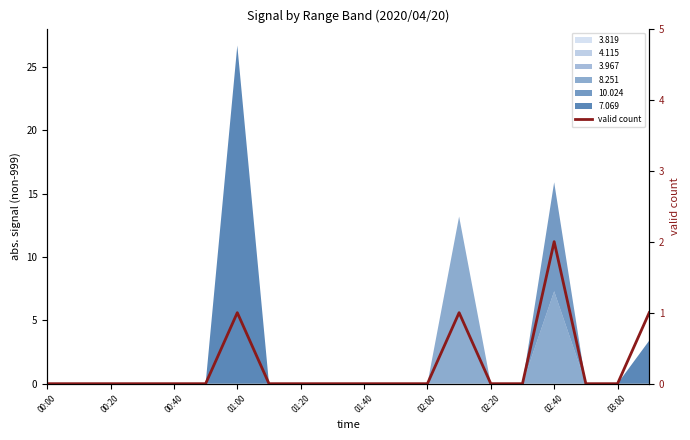

How many data points does each series have?

20